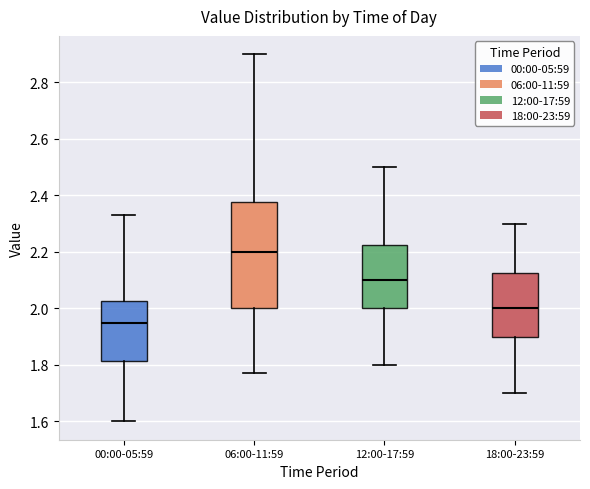

Where does the median line of the box for 12:00-17:59 sit on the y-axis? The values are not printed on the chart, so give them approximately, as read against the axis.

2.10